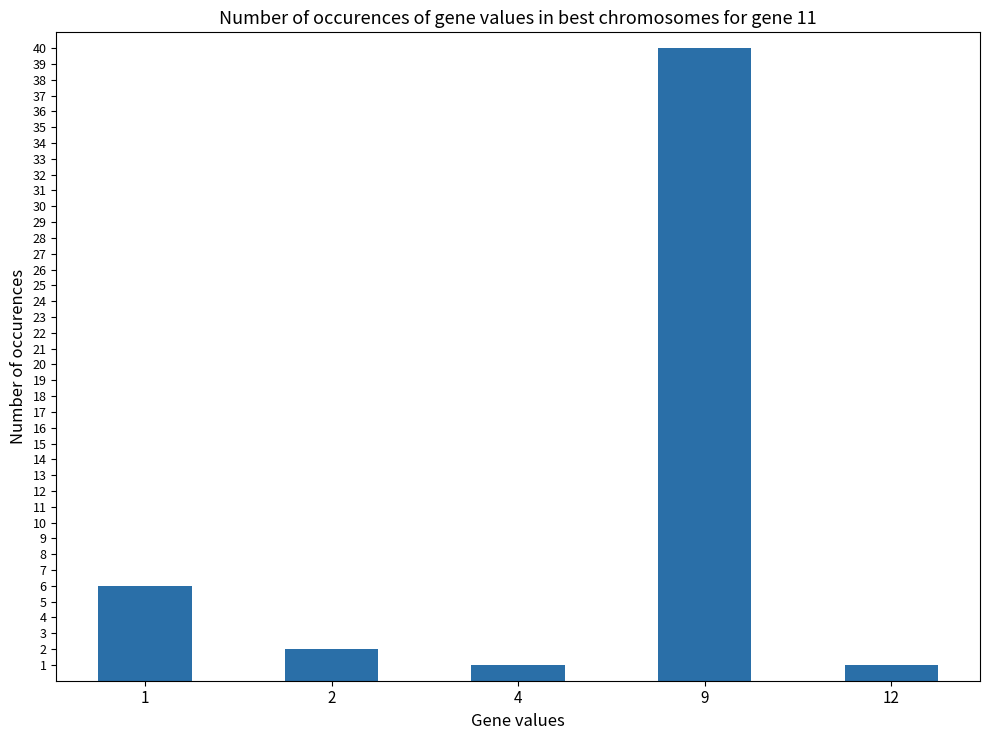

What is the value of the 2nd bar from the left?

2